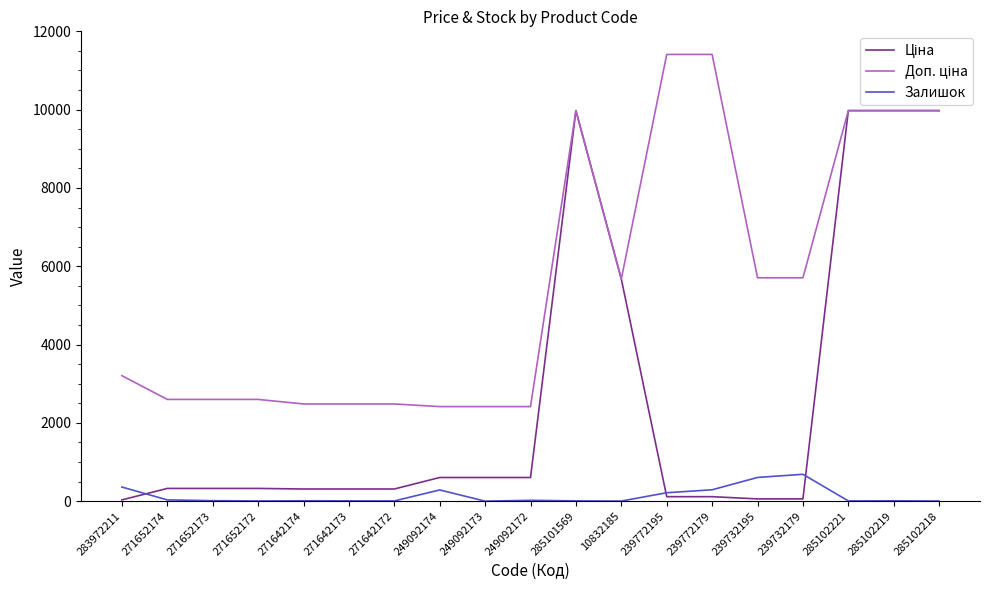

What is the spread (max minus min) of values at 249092174?

2128.8